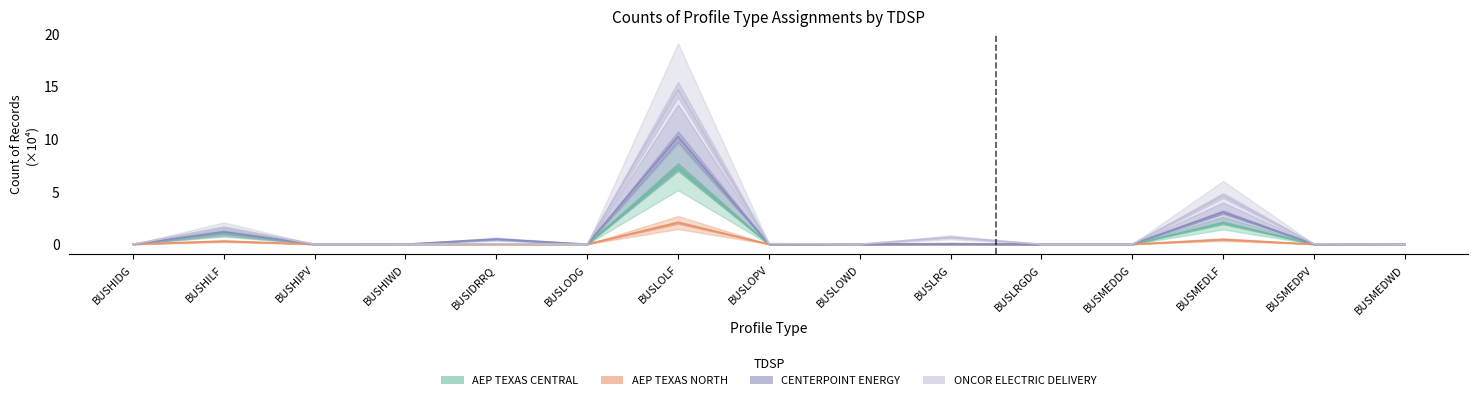

True or false: AEP TEXAS CENTRAL has more than 1 interior local peaks.

True